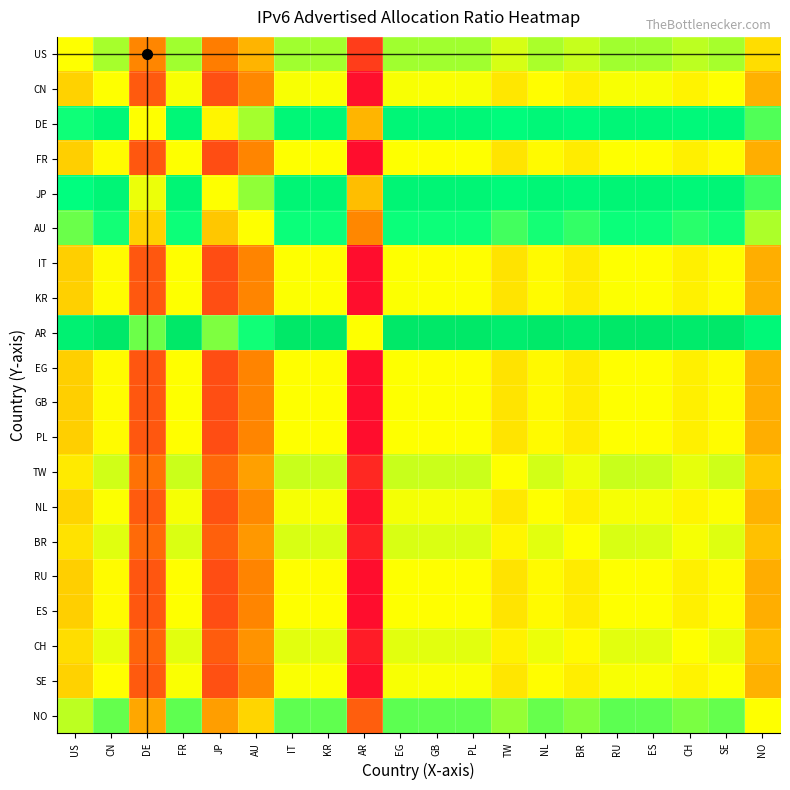

Reading left to right, list all the values displayed in this chart.

US: US=0.5	CN=0.6	DE=0.3	FR=0.6	JP=0.2	AU=0.4	IT=0.6	KR=0.6	AR=0.1	EG=0.6	GB=0.6	PL=0.6	TW=0.5	NL=0.6	BR=0.6	RU=0.6	ES=0.6	CH=0.6	SE=0.6	NO=0.4
CN: US=0.4	CN=0.5	DE=0.2	FR=0.5	JP=0.2	AU=0.3	IT=0.5	KR=0.5	AR=0.0	EG=0.5	GB=0.5	PL=0.5	TW=0.5	NL=0.5	BR=0.5	RU=0.5	ES=0.5	CH=0.5	SE=0.5	NO=0.3
DE: US=0.7	CN=0.8	DE=0.5	FR=0.8	JP=0.5	AU=0.6	IT=0.8	KR=0.8	AR=0.4	EG=0.8	GB=0.8	PL=0.8	TW=0.8	NL=0.8	BR=0.8	RU=0.8	ES=0.8	CH=0.8	SE=0.8	NO=0.7
FR: US=0.4	CN=0.5	DE=0.2	FR=0.5	JP=0.2	AU=0.3	IT=0.5	KR=0.5	AR=0.0	EG=0.5	GB=0.5	PL=0.5	TW=0.4	NL=0.5	BR=0.5	RU=0.5	ES=0.5	CH=0.5	SE=0.5	NO=0.3
JP: US=0.8	CN=0.8	DE=0.5	FR=0.8	JP=0.5	AU=0.6	IT=0.8	KR=0.8	AR=0.4	EG=0.8	GB=0.8	PL=0.8	TW=0.8	NL=0.8	BR=0.8	RU=0.8	ES=0.8	CH=0.8	SE=0.8	NO=0.7
AU: US=0.6	CN=0.7	DE=0.4	FR=0.7	JP=0.4	AU=0.5	IT=0.7	KR=0.7	AR=0.3	EG=0.7	GB=0.7	PL=0.7	TW=0.7	NL=0.7	BR=0.7	RU=0.7	ES=0.7	CH=0.7	SE=0.7	NO=0.6
IT: US=0.4	CN=0.5	DE=0.2	FR=0.5	JP=0.2	AU=0.3	IT=0.5	KR=0.5	AR=0.0	EG=0.5	GB=0.5	PL=0.5	TW=0.4	NL=0.5	BR=0.5	RU=0.5	ES=0.5	CH=0.5	SE=0.5	NO=0.3
KR: US=0.4	CN=0.5	DE=0.2	FR=0.5	JP=0.2	AU=0.3	IT=0.5	KR=0.5	AR=0.0	EG=0.5	GB=0.5	PL=0.5	TW=0.4	NL=0.5	BR=0.5	RU=0.5	ES=0.5	CH=0.5	SE=0.5	NO=0.3
AR: US=0.9	CN=1.0	DE=0.6	FR=1.0	JP=0.6	AU=0.7	IT=1.0	KR=1.0	AR=0.5	EG=1.0	GB=1.0	PL=1.0	TW=0.9	NL=1.0	BR=0.9	RU=1.0	ES=1.0	CH=0.9	SE=1.0	NO=0.8
EG: US=0.4	CN=0.5	DE=0.2	FR=0.5	JP=0.2	AU=0.3	IT=0.5	KR=0.5	AR=0.0	EG=0.5	GB=0.5	PL=0.5	TW=0.4	NL=0.5	BR=0.5	RU=0.5	ES=0.5	CH=0.5	SE=0.5	NO=0.3
GB: US=0.4	CN=0.5	DE=0.2	FR=0.5	JP=0.2	AU=0.3	IT=0.5	KR=0.5	AR=0.0	EG=0.5	GB=0.5	PL=0.5	TW=0.4	NL=0.5	BR=0.5	RU=0.5	ES=0.5	CH=0.5	SE=0.5	NO=0.3
PL: US=0.4	CN=0.5	DE=0.2	FR=0.5	JP=0.2	AU=0.3	IT=0.5	KR=0.5	AR=0.0	EG=0.5	GB=0.5	PL=0.5	TW=0.4	NL=0.5	BR=0.5	RU=0.5	ES=0.5	CH=0.5	SE=0.5	NO=0.3
TW: US=0.5	CN=0.5	DE=0.2	FR=0.6	JP=0.2	AU=0.3	IT=0.6	KR=0.6	AR=0.1	EG=0.6	GB=0.6	PL=0.6	TW=0.5	NL=0.5	BR=0.5	RU=0.6	ES=0.6	CH=0.5	SE=0.5	NO=0.4
NL: US=0.4	CN=0.5	DE=0.2	FR=0.5	JP=0.2	AU=0.3	IT=0.5	KR=0.5	AR=0.0	EG=0.5	GB=0.5	PL=0.5	TW=0.5	NL=0.5	BR=0.5	RU=0.5	ES=0.5	CH=0.5	SE=0.5	NO=0.4
BR: US=0.4	CN=0.5	DE=0.2	FR=0.5	JP=0.2	AU=0.3	IT=0.5	KR=0.5	AR=0.1	EG=0.5	GB=0.5	PL=0.5	TW=0.5	NL=0.5	BR=0.5	RU=0.5	ES=0.5	CH=0.5	SE=0.5	NO=0.4
RU: US=0.4	CN=0.5	DE=0.2	FR=0.5	JP=0.2	AU=0.3	IT=0.5	KR=0.5	AR=0.0	EG=0.5	GB=0.5	PL=0.5	TW=0.4	NL=0.5	BR=0.5	RU=0.5	ES=0.5	CH=0.5	SE=0.5	NO=0.3
ES: US=0.4	CN=0.5	DE=0.2	FR=0.5	JP=0.2	AU=0.3	IT=0.5	KR=0.5	AR=0.0	EG=0.5	GB=0.5	PL=0.5	TW=0.4	NL=0.5	BR=0.5	RU=0.5	ES=0.5	CH=0.5	SE=0.5	NO=0.3
CH: US=0.4	CN=0.5	DE=0.2	FR=0.5	JP=0.2	AU=0.3	IT=0.5	KR=0.5	AR=0.1	EG=0.5	GB=0.5	PL=0.5	TW=0.5	NL=0.5	BR=0.5	RU=0.5	ES=0.5	CH=0.5	SE=0.5	NO=0.4
SE: US=0.4	CN=0.5	DE=0.2	FR=0.5	JP=0.2	AU=0.3	IT=0.5	KR=0.5	AR=0.0	EG=0.5	GB=0.5	PL=0.5	TW=0.5	NL=0.5	BR=0.5	RU=0.5	ES=0.5	CH=0.5	SE=0.5	NO=0.3
NO: US=0.6	CN=0.7	DE=0.3	FR=0.7	JP=0.3	AU=0.4	IT=0.7	KR=0.7	AR=0.2	EG=0.7	GB=0.7	PL=0.7	TW=0.6	NL=0.6	BR=0.6	RU=0.7	ES=0.7	CH=0.6	SE=0.7	NO=0.5